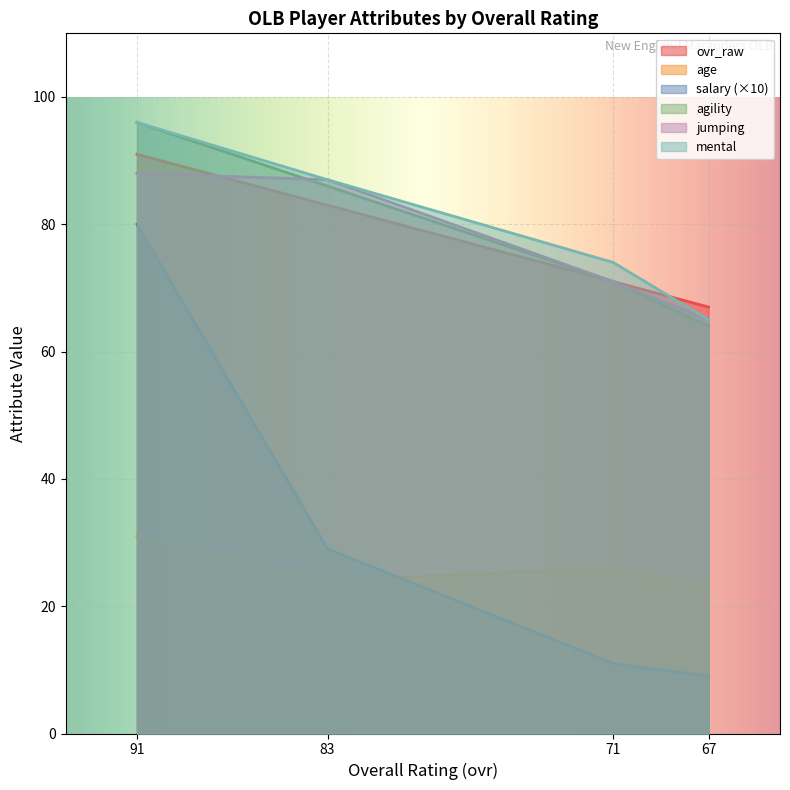

Is it true that mental equals 172 at 91?

False